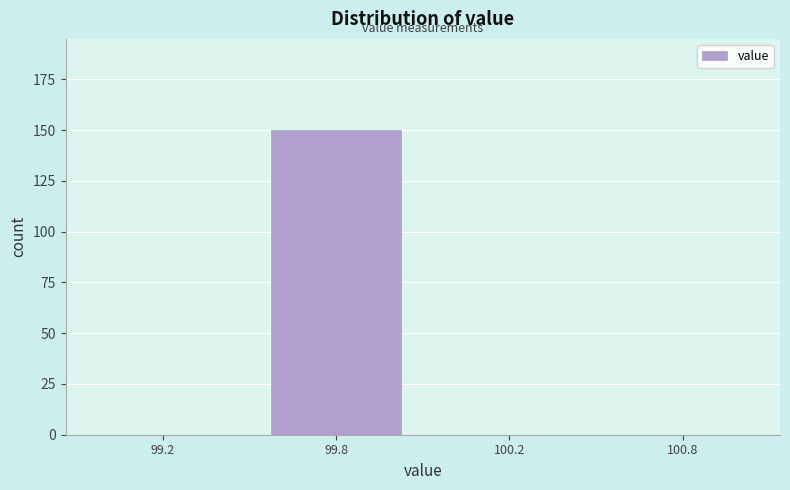

Reading left to right, extract all data points from this chart.

99.2=0	99.8=150	100.2=0	100.8=0